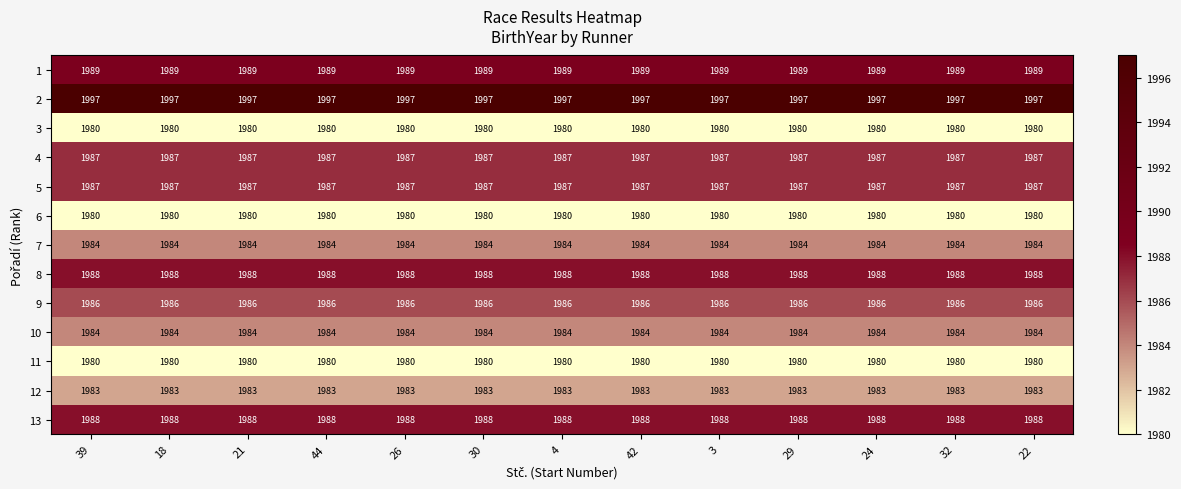

The 11 series shows 703 at 32. True or false?

False